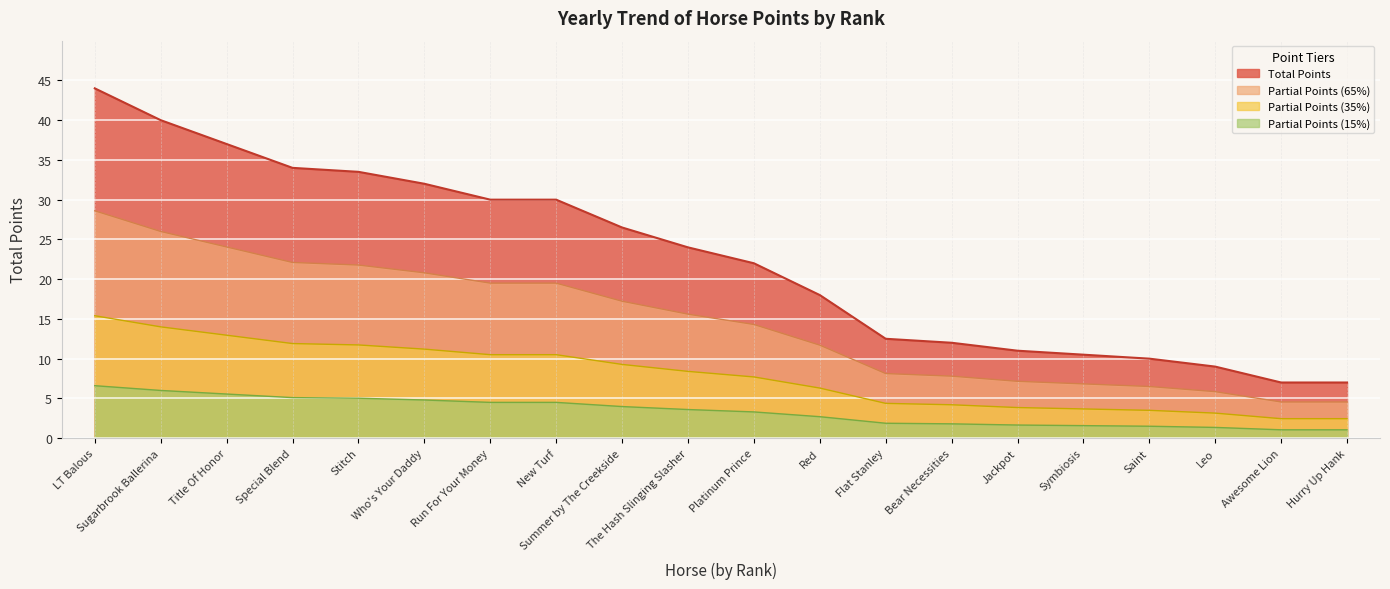

Which label corresponds to the smallest value in the chart?

Awesome Lion